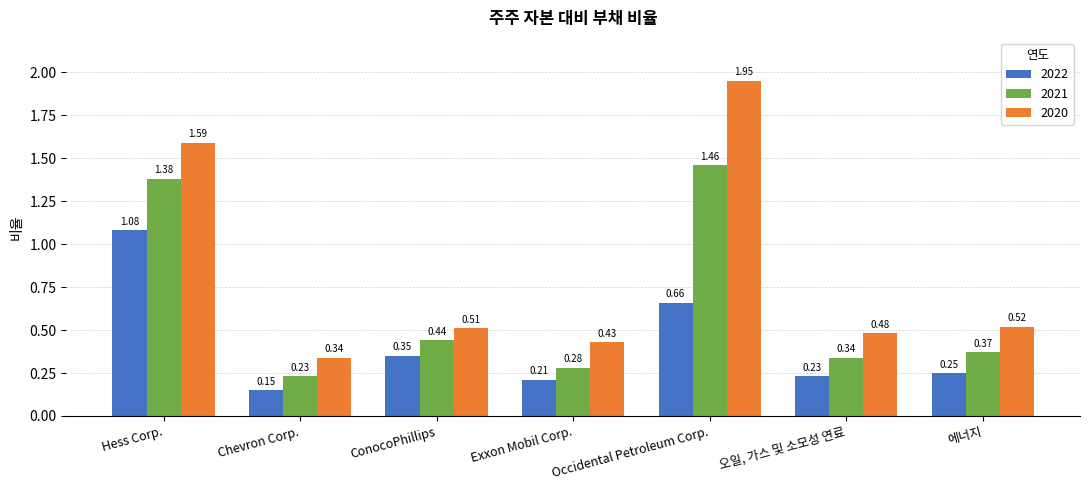

At Occidental Petroleum Corp., list the series in order from smallest to largest.

2022, 2021, 2020